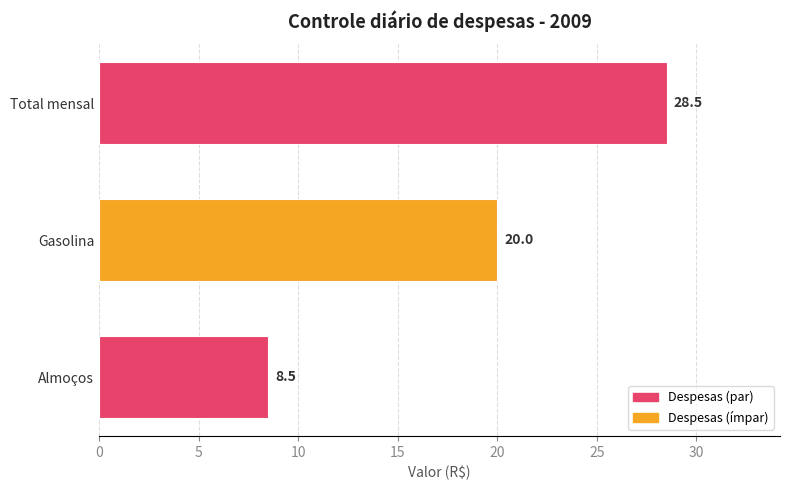

Which category has the highest value across all series?

Total mensal